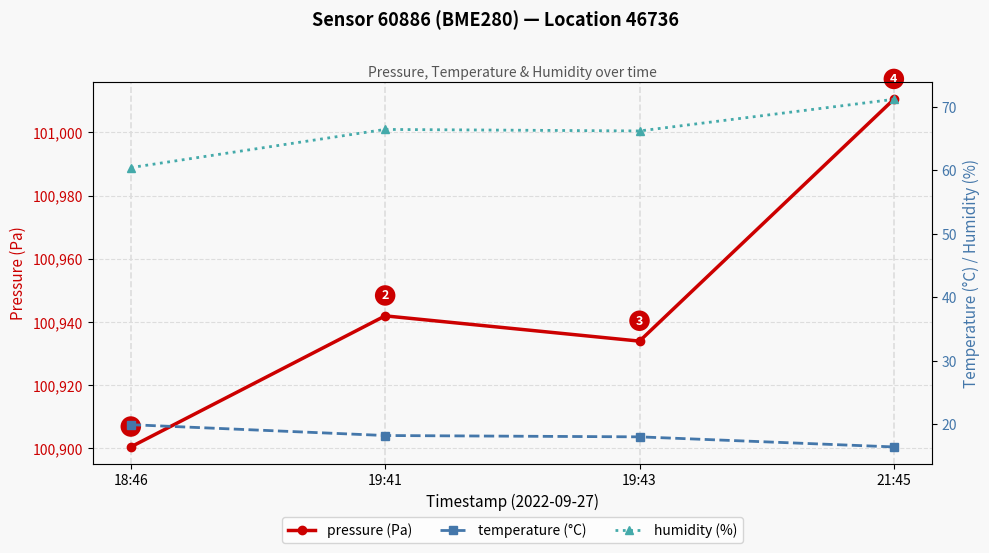

How many temperature (°C) values are between 17 and 19?

2